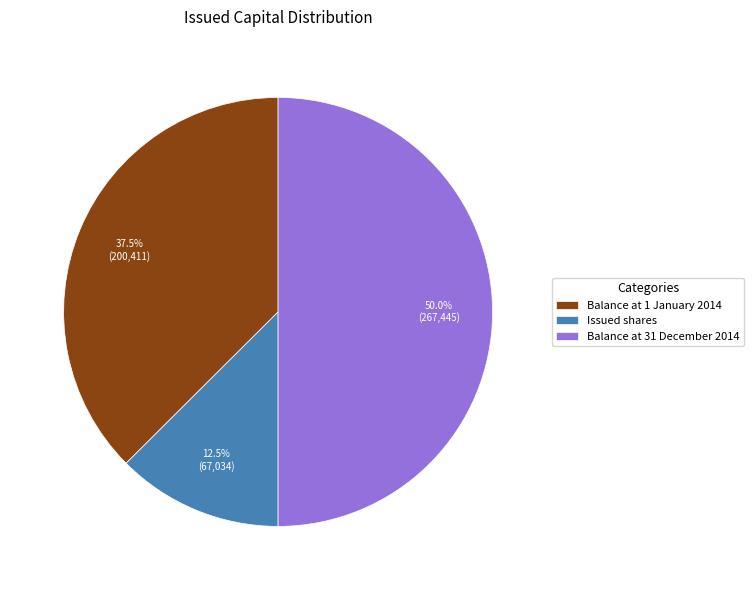

Combined, what portion of the pie is Balance at 1 January 2014 and Issued shares?

50.0%